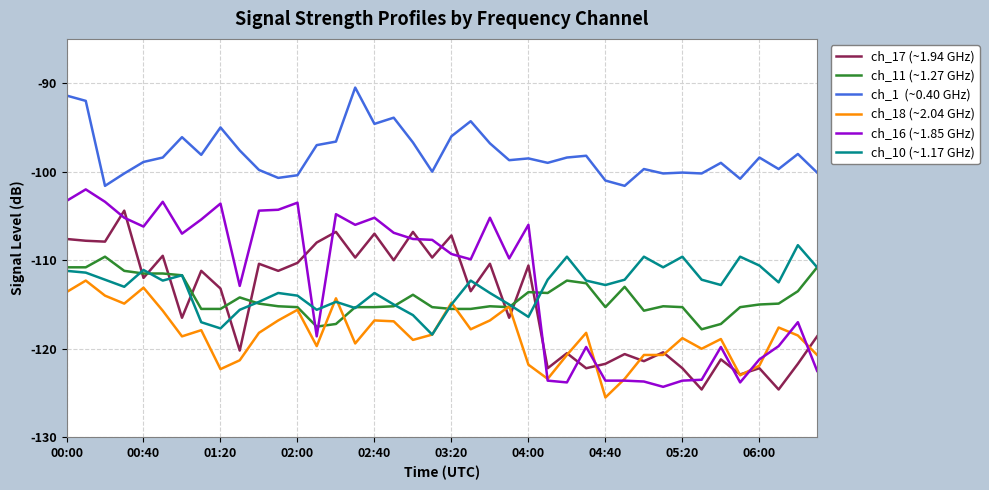

What is the minimum value shown in the chart?

-125.5